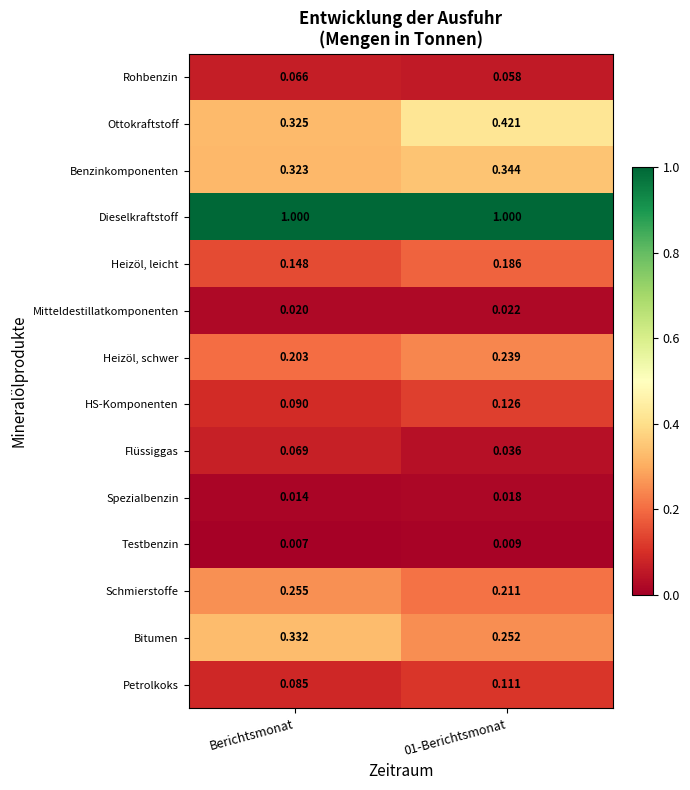

What is the total value across all series at 01-Berichtsmonat?

3.0